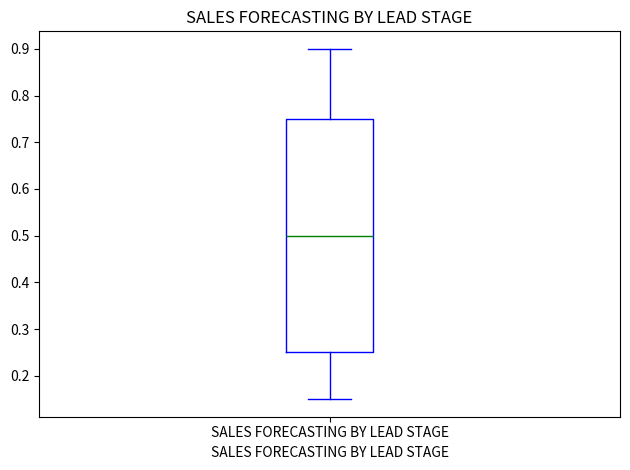

Read this box plot against the y-axis: the position of the median line, the range covered by the box, and the ends of both whiskers. The values are not printed on the chart, so give them approximately, as read against the axis.

median 0.50, box 0.25 to 0.75, whiskers 0.15 to 0.90